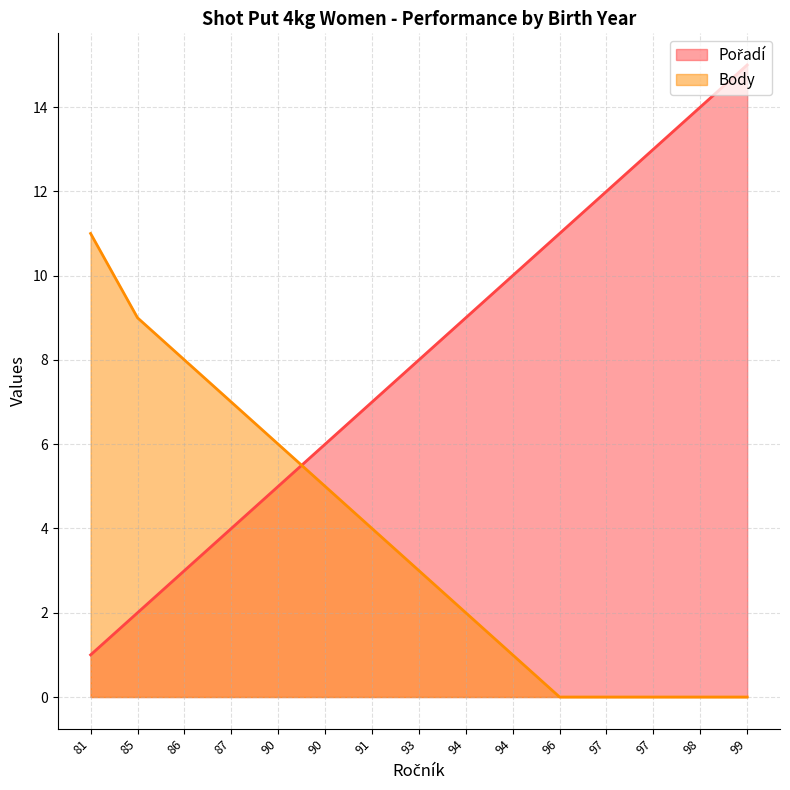

Reading left to right, list all the values displayed in this chart.

Pořadí: 81=1	85=2	86=3	87=4	90=5	90=6	91=7	93=8	94=9	94=10	96=11	97=12	97=13	98=14	99=15
Body: 81=11	85=9	86=8	87=7	90=6	90=5	91=4	93=3	94=2	94=1	96=0	97=0	97=0	98=0	99=0